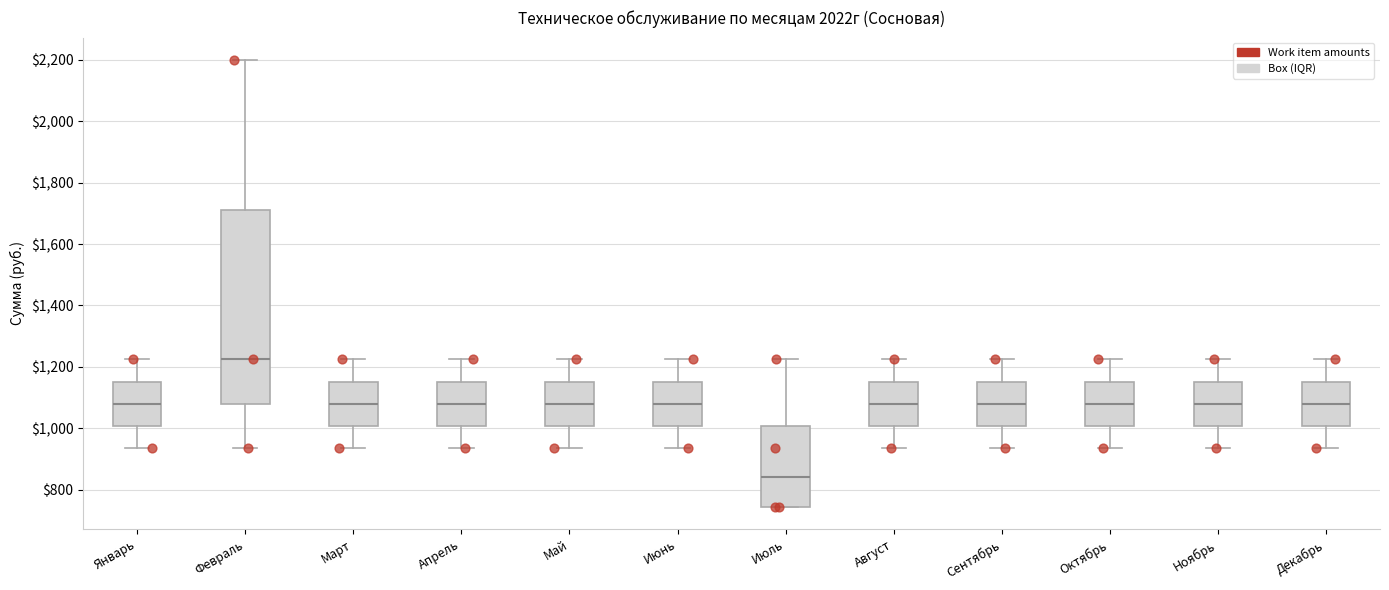

Which box's median line is the lowest?

Июль